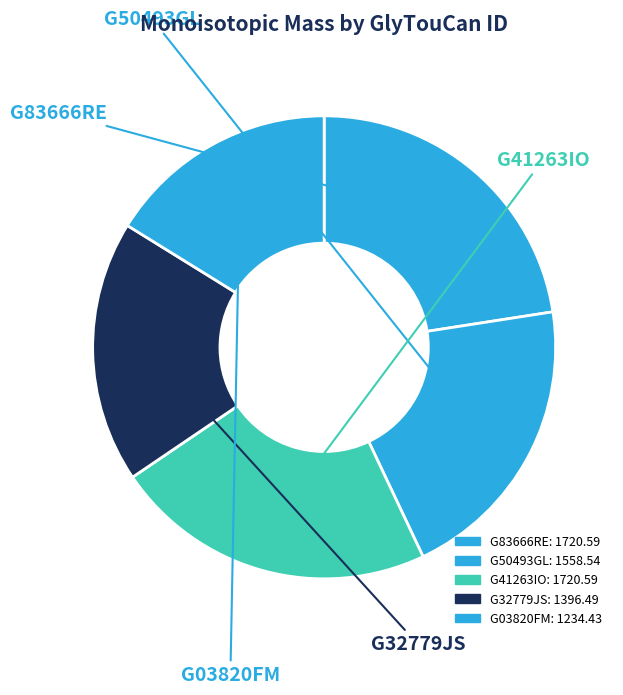

To the nearest percent, what portion does G50493GL represent?

20%